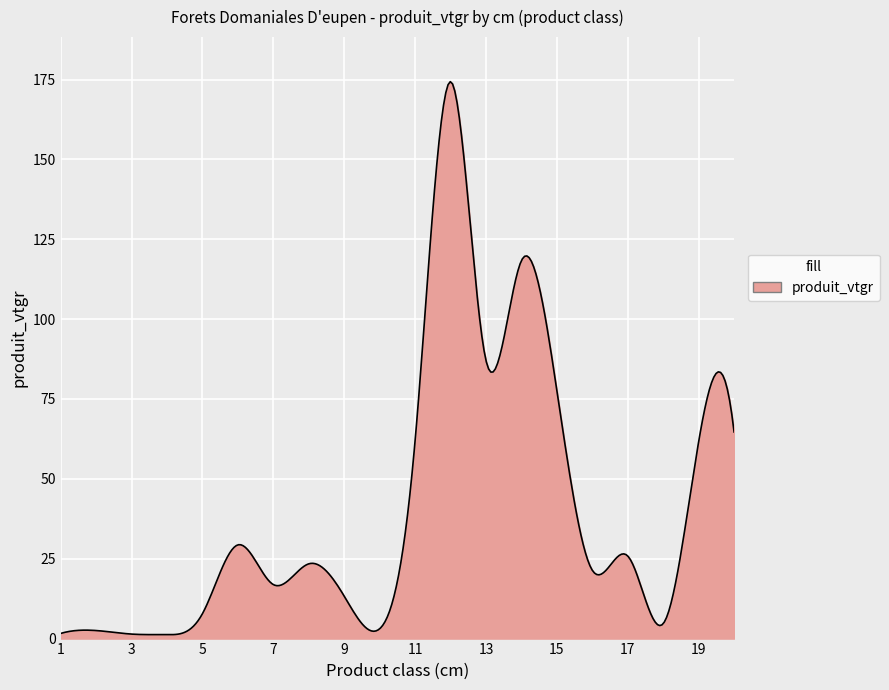

What is the difference between the maximum and minimum values?

173.1